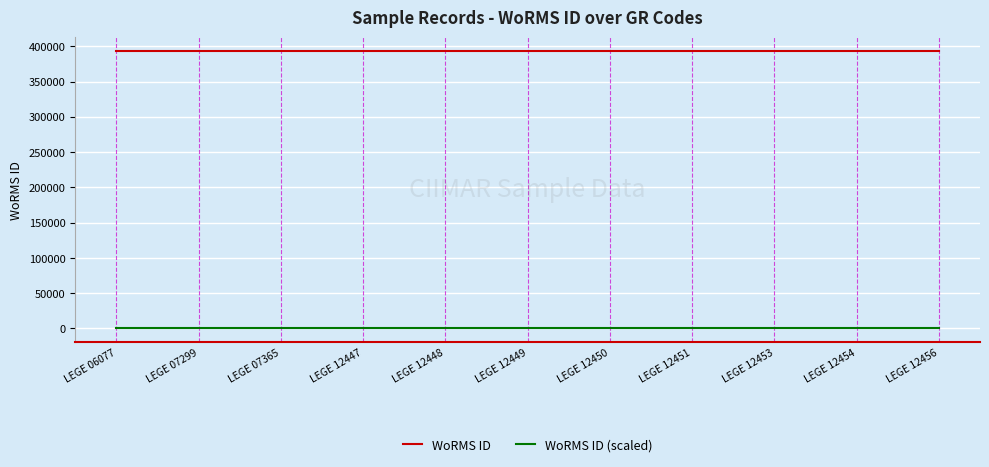

What is the lowest value of the WoRMS ID series?

393172